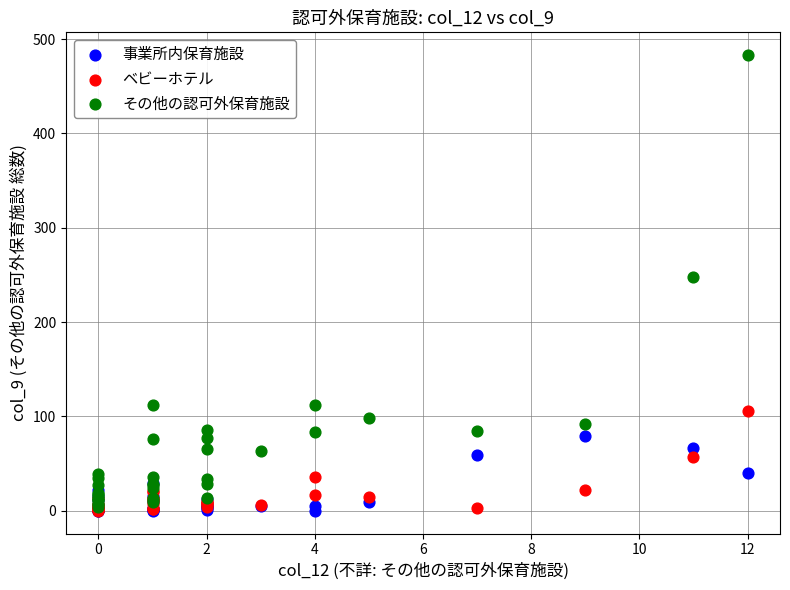

Which series contains the highest Y value?

その他の認可外保育施設